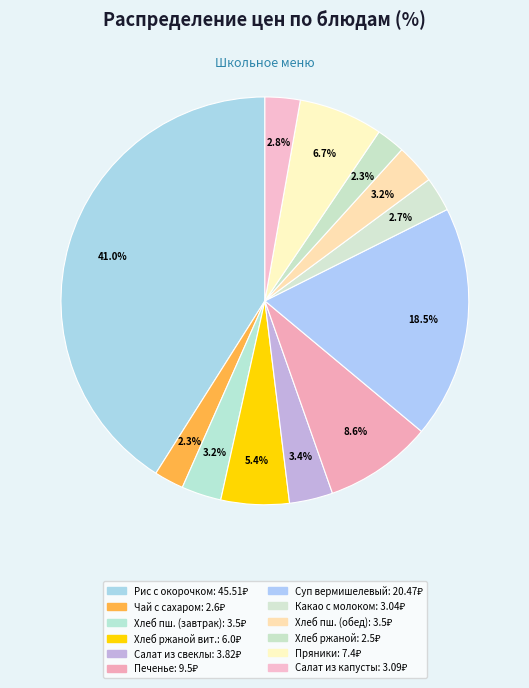

Count the number of slices in the pie.

12